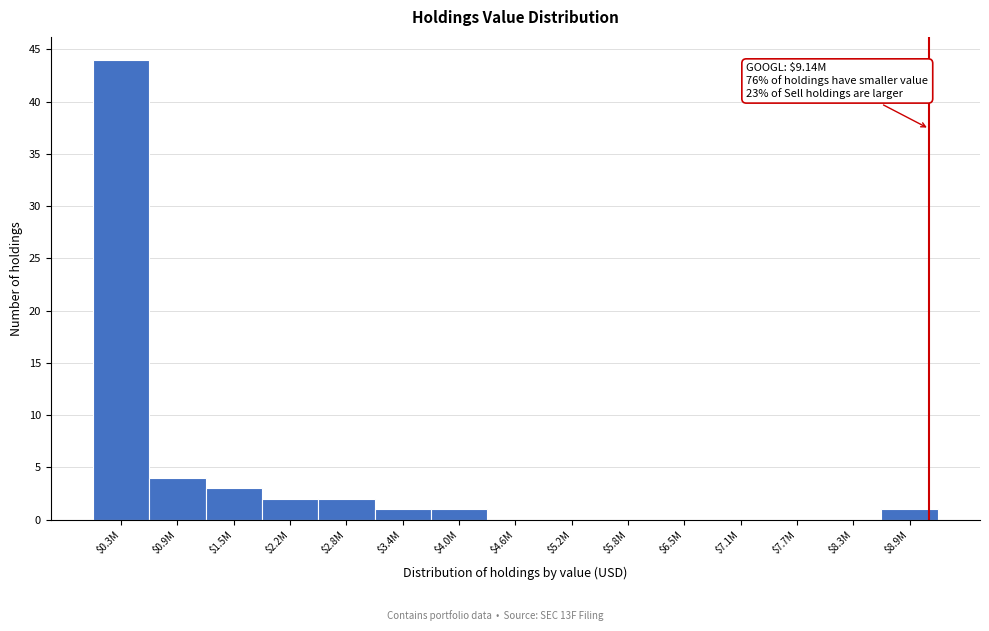

What is the sum of all values?

58